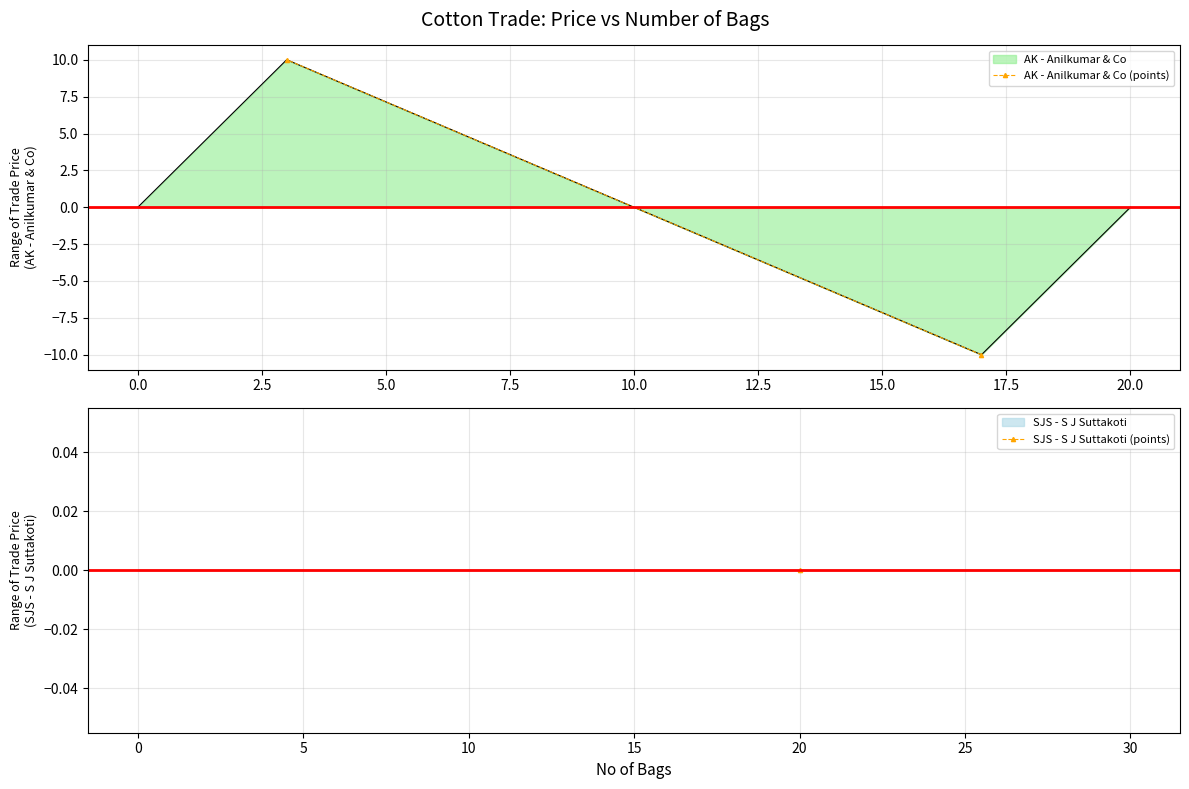

Is it true that the value at −2.5 is -5?

False